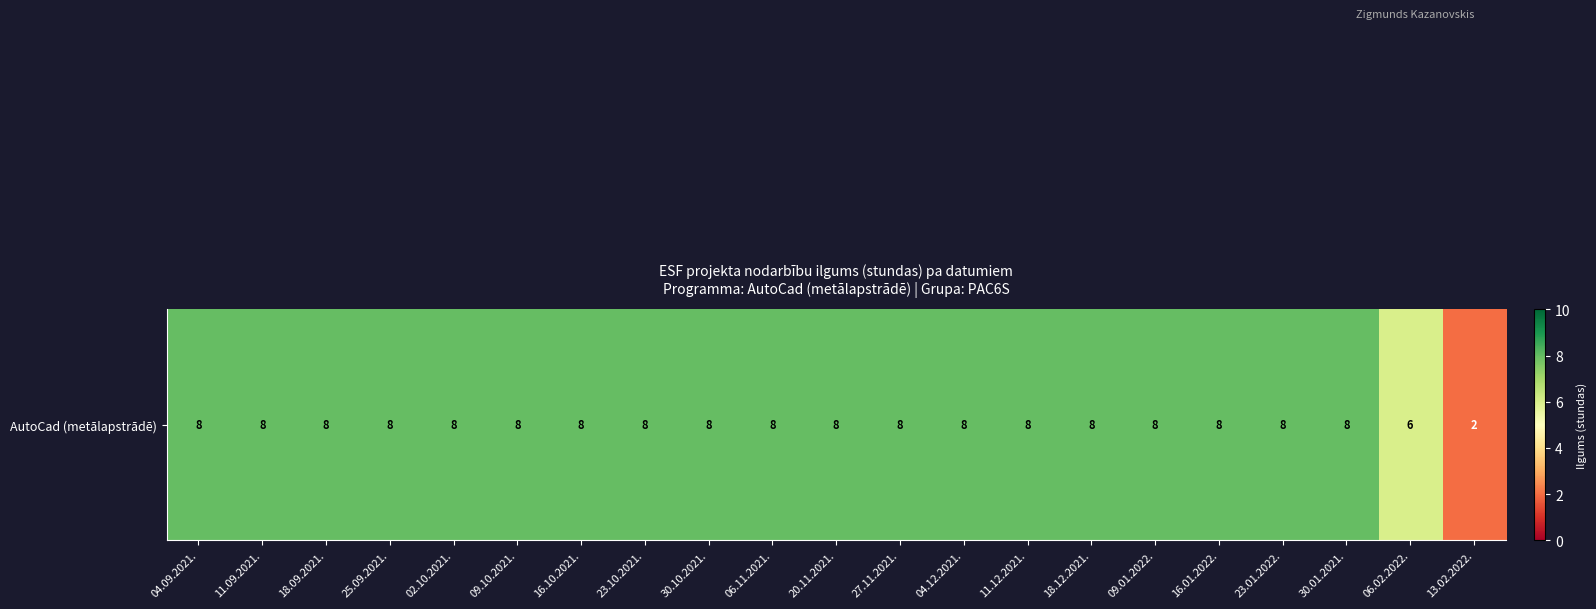

Reading left to right, list all the values displayed in this chart.

8	8	8	8	8	8	8	8	8	8	8	8	8	8	8	8	8	8	8	6	2